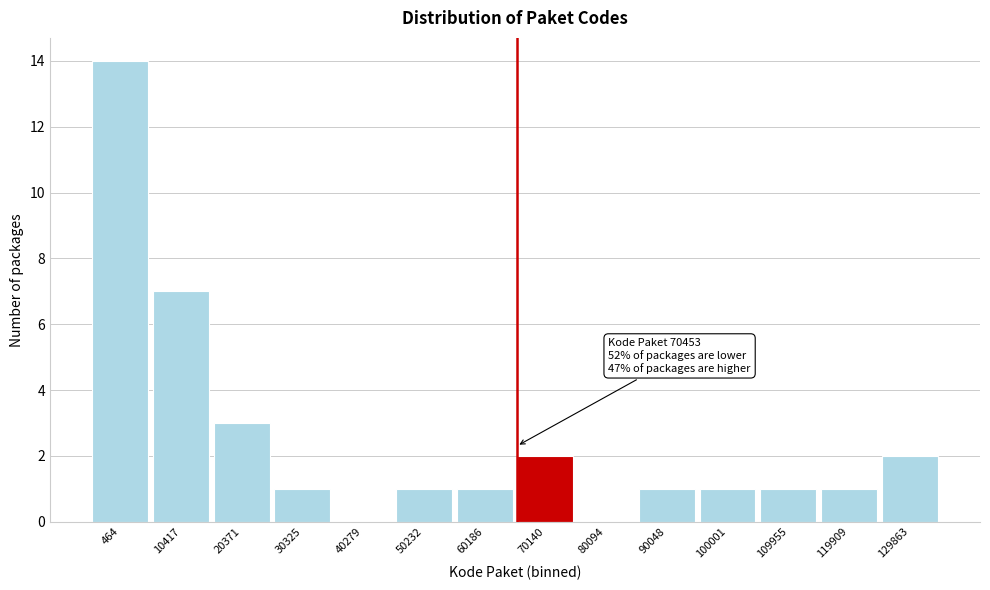

Reading left to right, extract all data points from this chart.

464=14	10417=7	20371=3	30325=1	40279=0	50232=1	60186=1	70140=2	80094=0	90048=1	100001=1	109955=1	119909=1	129863=2